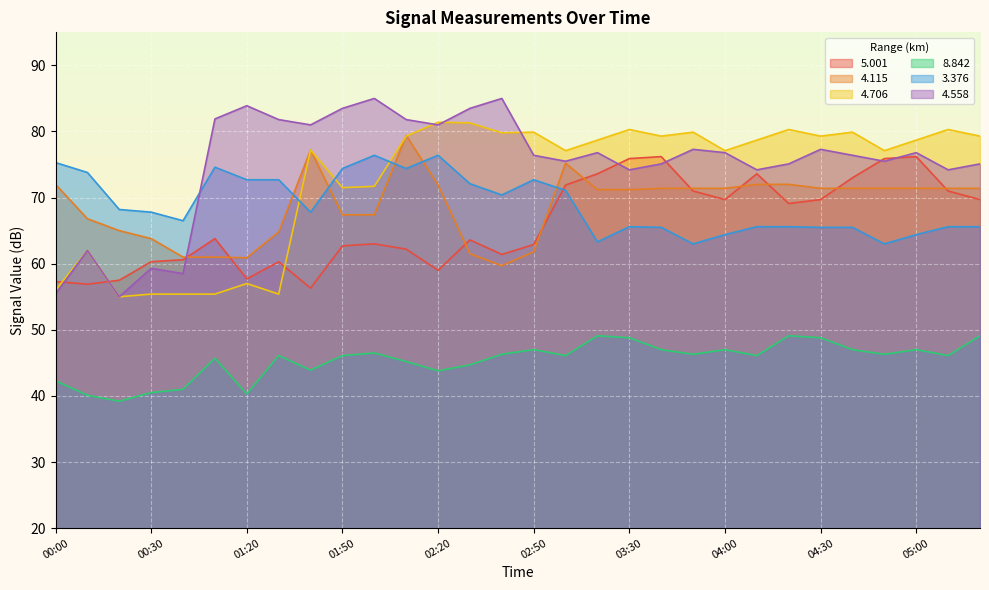

What is the value of the   4.706 point at the 15th from the left?

79.8